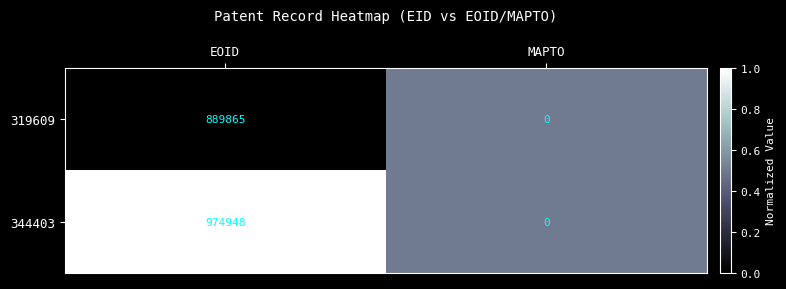

List the series in order of their overall mean, lowest first.

319609, 344403